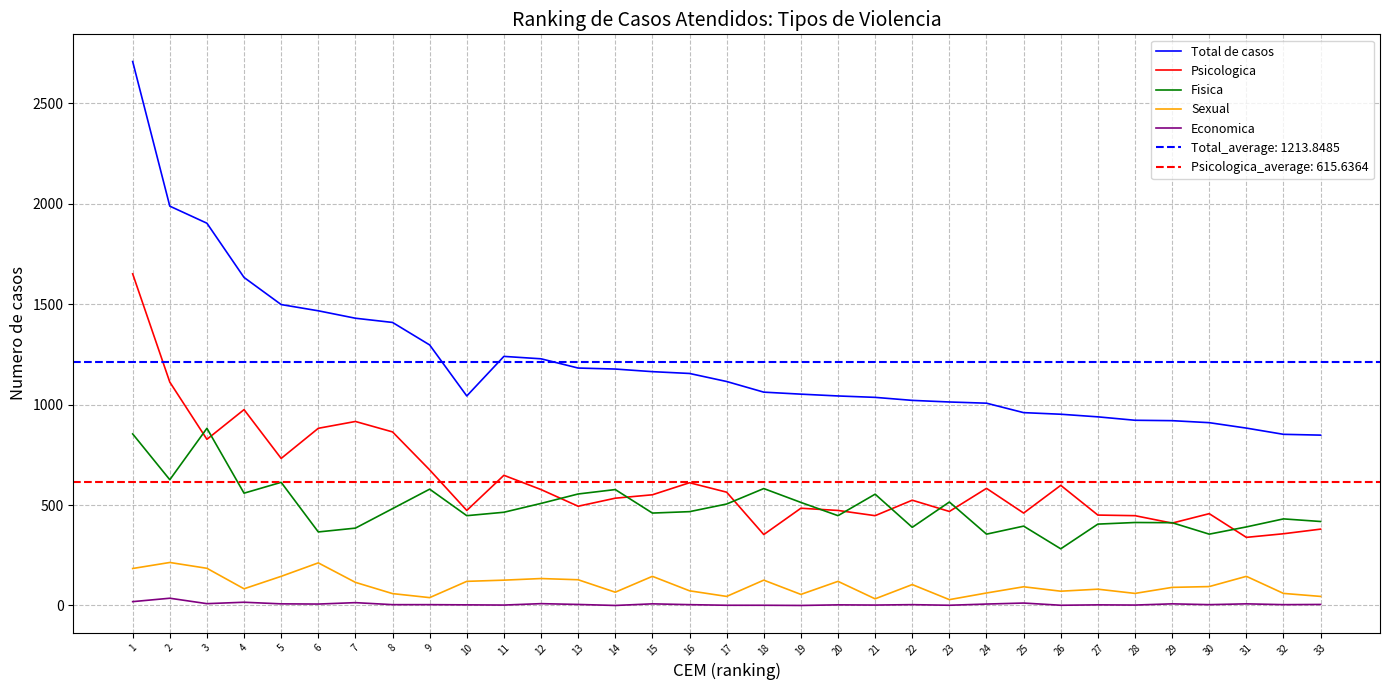

The Total de casos series shows 1043 at 20. True or false?

True